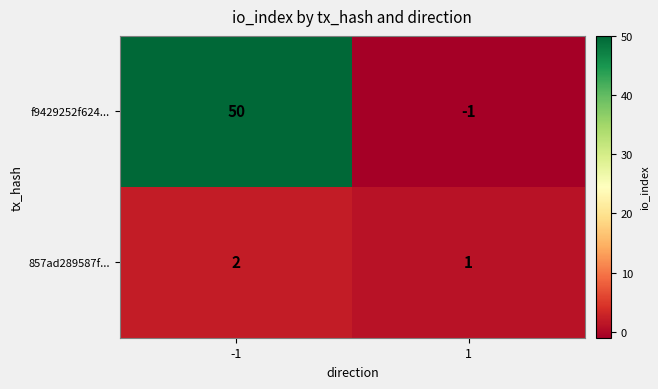

At 1, list the series in order from smallest to largest.

f9429252f624..., 857ad289587f...